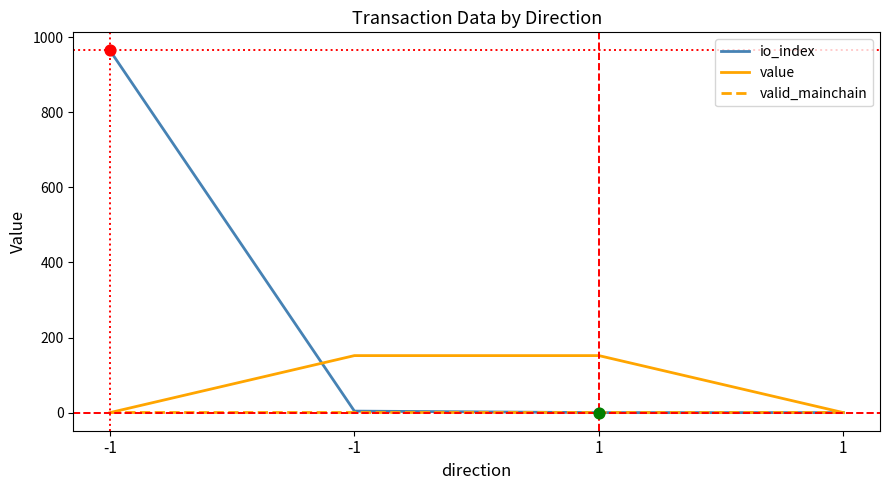

What are all the series names shown in the legend?

io_index, value, valid_mainchain